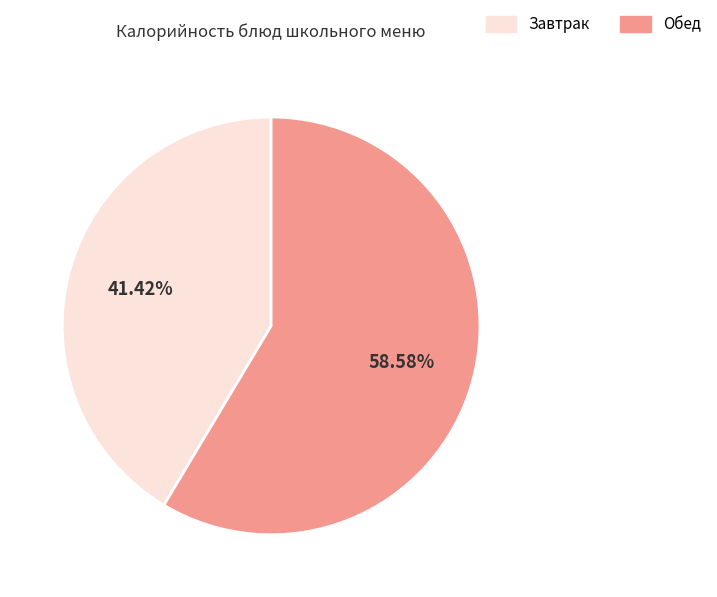

Does any single category account for the majority?

Yes